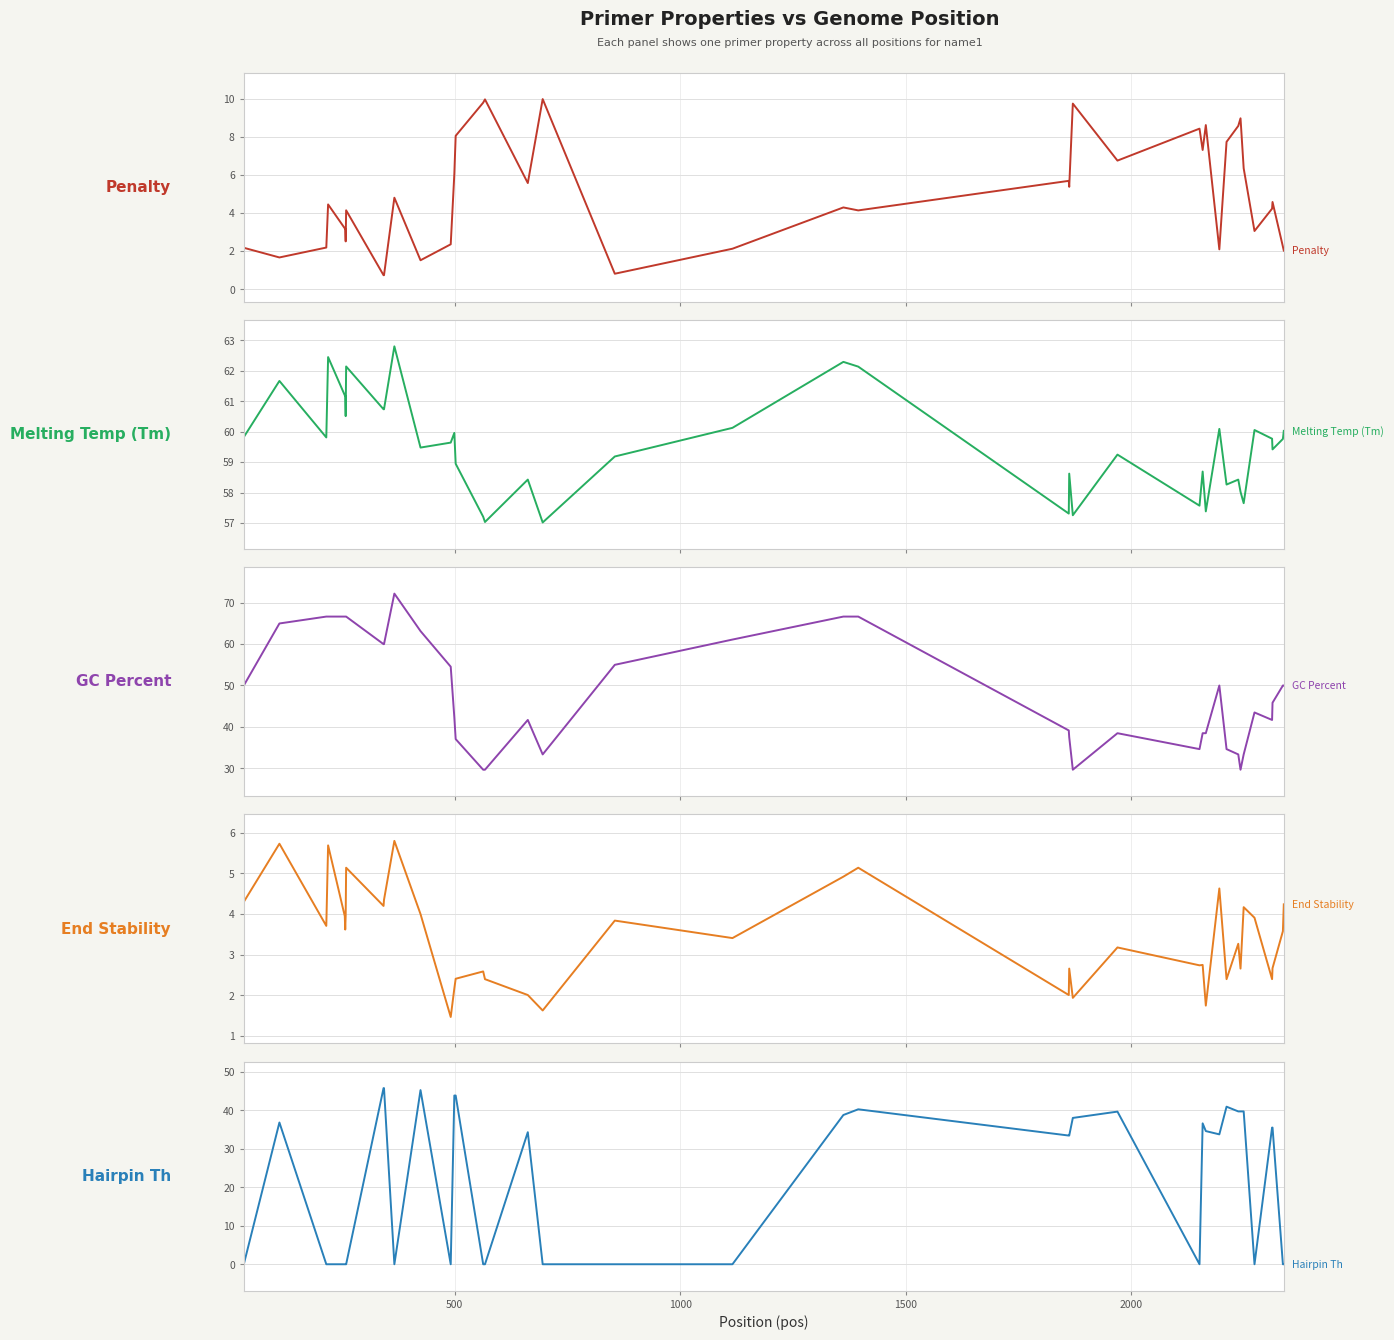

How many lines are shown in the chart?

5